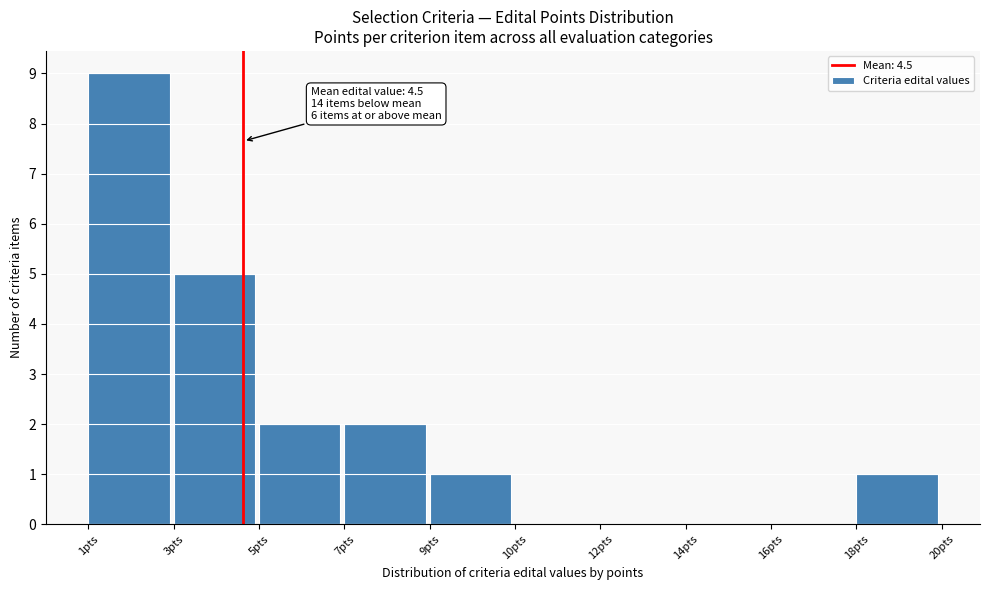

Reading right to left, what are all the values shown in this chart?

18pts=1	16pts=0	14pts=0	12pts=0	10pts=0	9pts=1	7pts=2	5pts=2	3pts=5	1pts=9